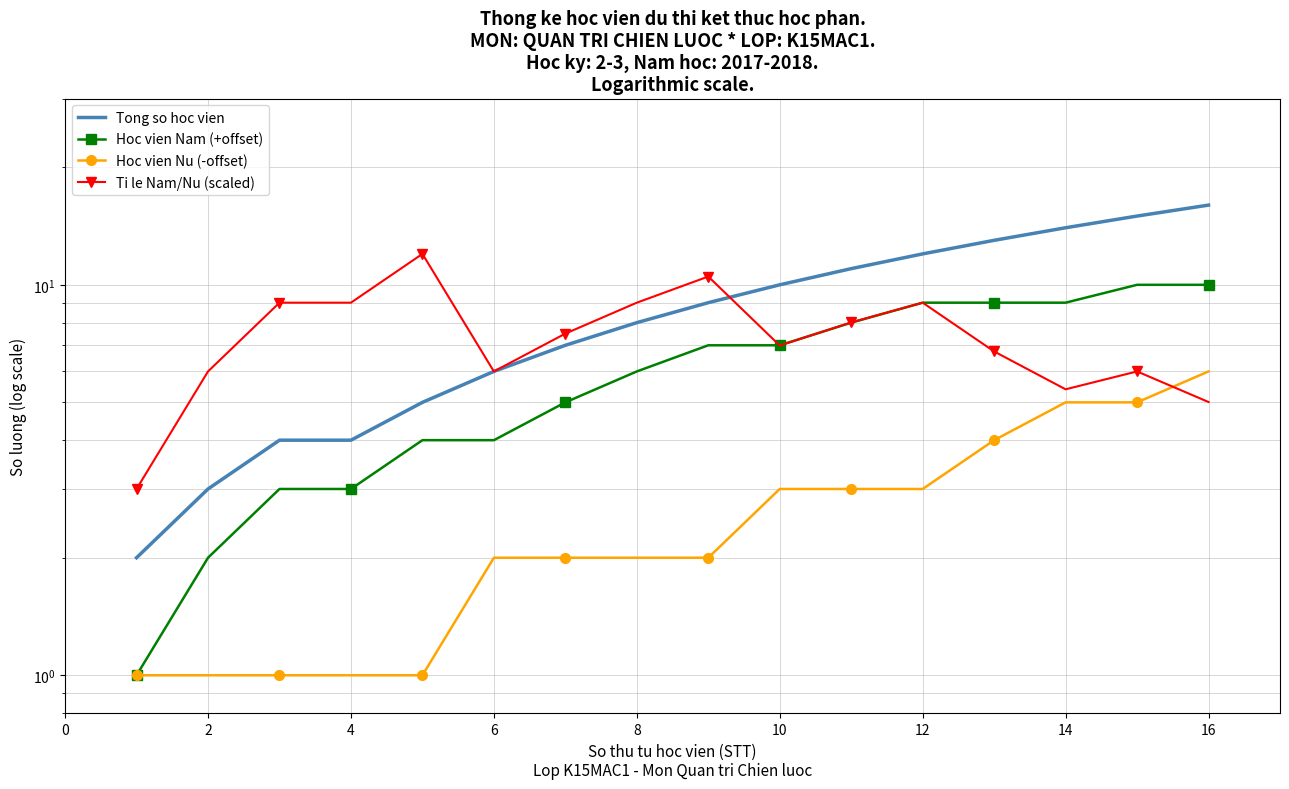

Does the chart have visible grid lines?

Yes